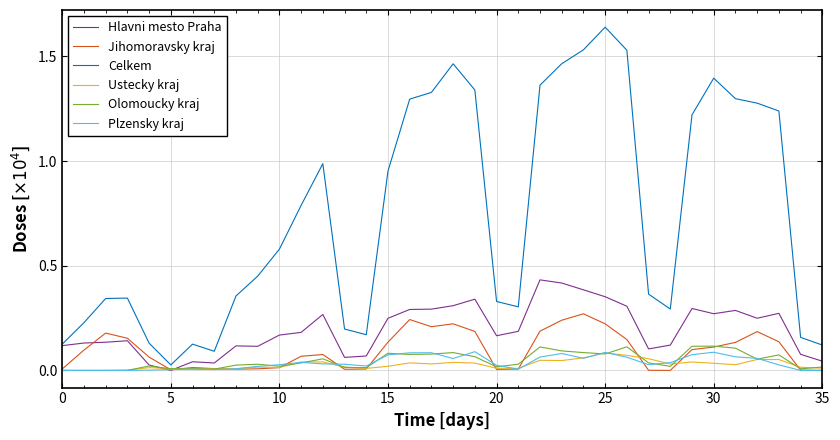

Which series has the largest total across all categories?

Celkem